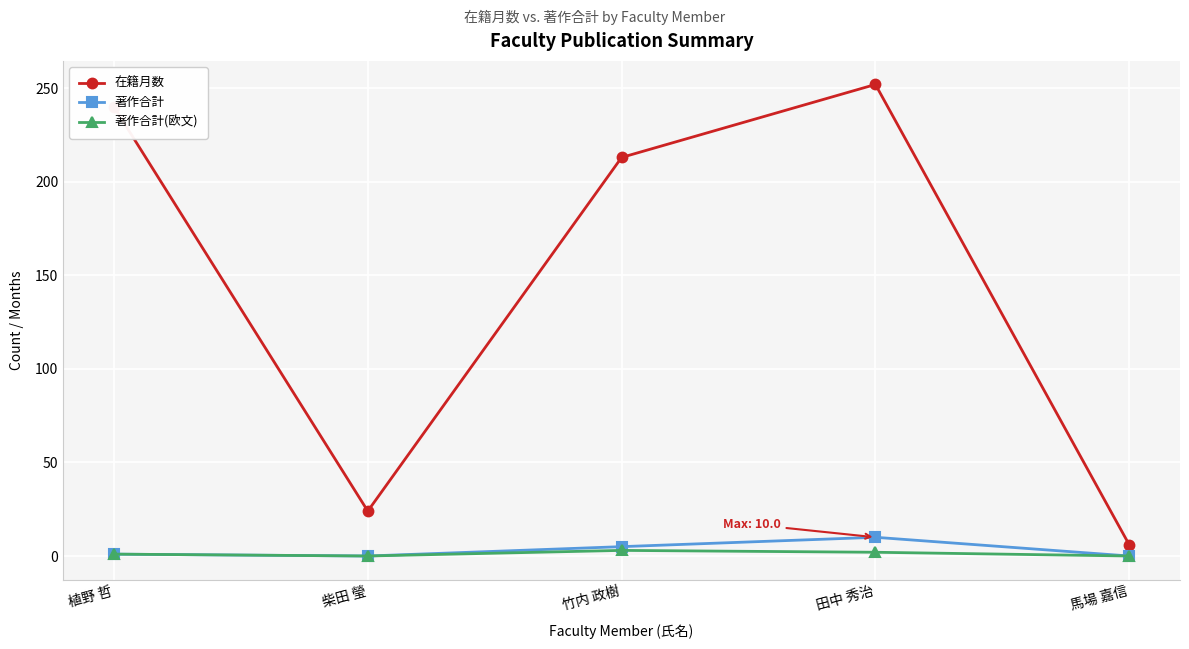

What is the difference between the 在籍月数 values at 田中 秀治 and 竹内 政樹?

39